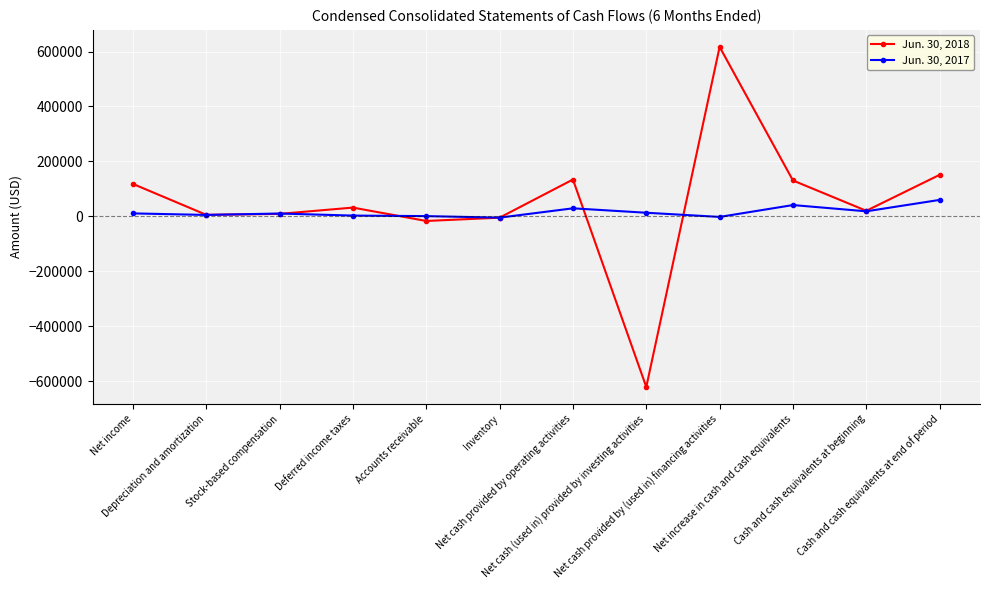

True or false: Jun. 30, 2018 has more than 0 interior local peaks.

True